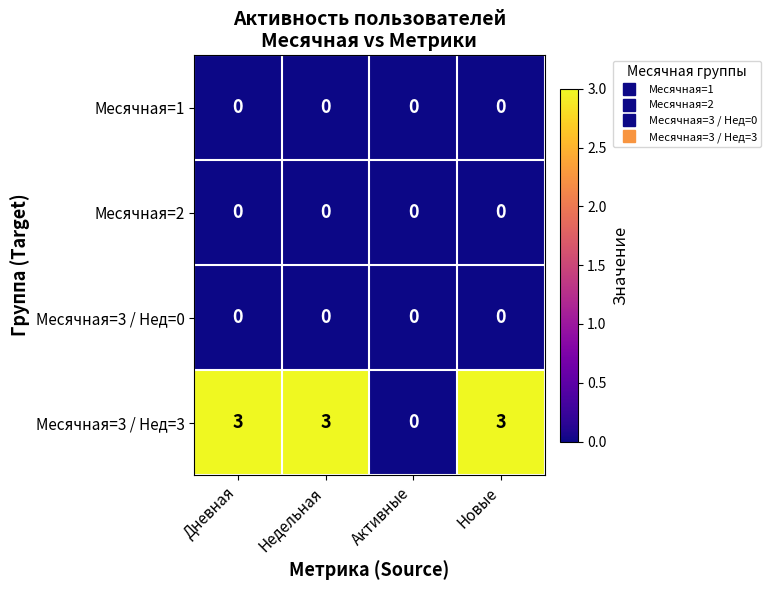

Reading left to right, list all the values displayed in this chart.

Месячная=1: 0	0	0	0
Месячная=2: 0	0	0	0
Месячная=3 / Нед=0: 0	0	0	0
Месячная=3 / Нед=3: 3	3	0	3